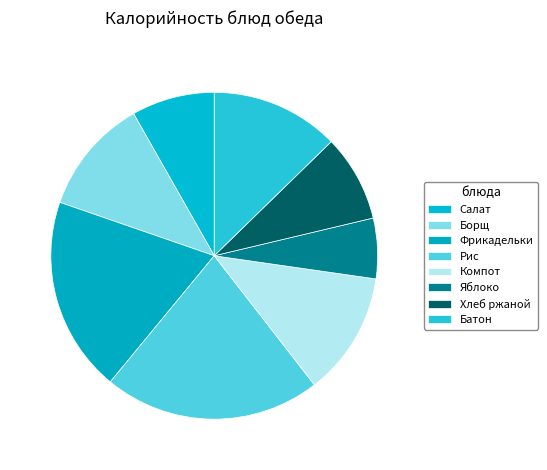

Rank the categories by value from highest to lowest.

Рис отварной, Фрикадельки куриные в соусе молочном, Батон обогащенный, Компот из апельсинов, Борщ с капустой и картофелем со сметаной, Хлеб ржано-пшеничный, Салат из свежей капусты с огурцом, Яблоко свежее